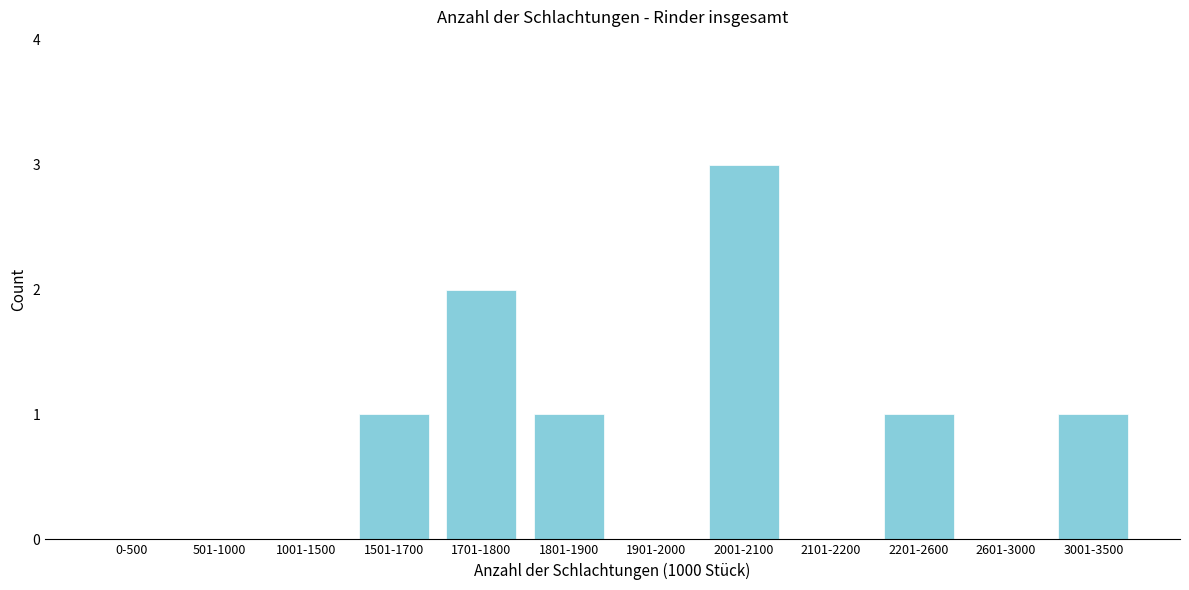

Reading left to right, transcribe all the data shown in this chart.

0-500=0	501-1000=0	1001-1500=0	1501-1700=1	1701-1800=2	1801-1900=1	1901-2000=0	2001-2100=3	2101-2200=0	2201-2600=1	2601-3000=0	3001-3500=1